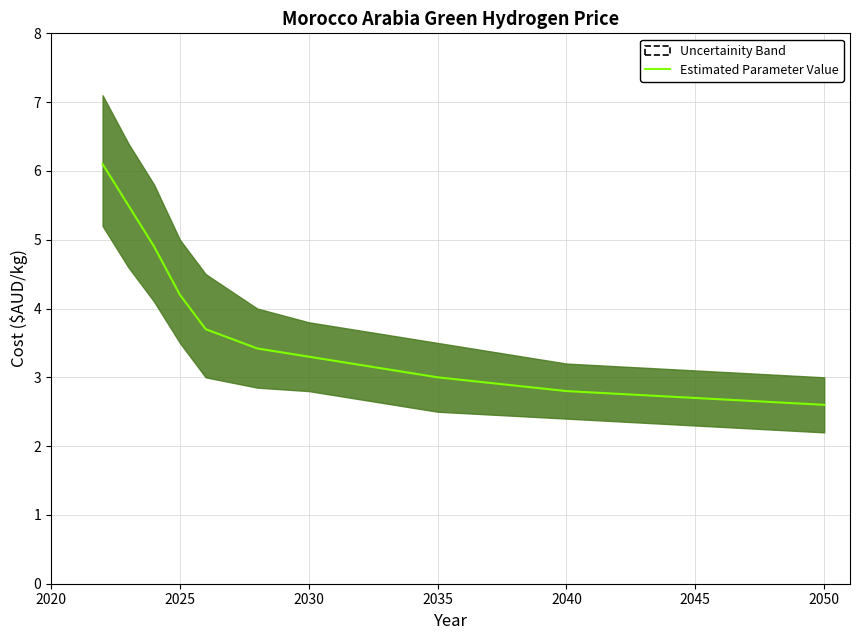

Does the chart display data point markers on the line(s)?

No